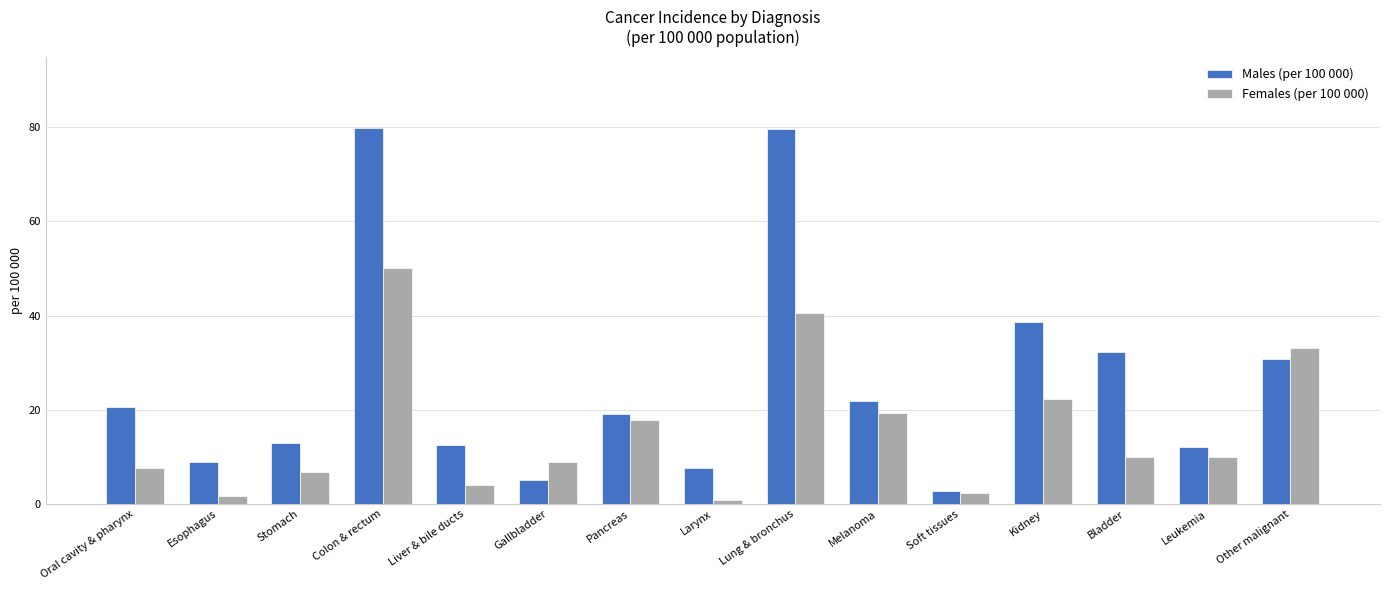

At which label is Males (per 100 000) closest to 41?

Kidney